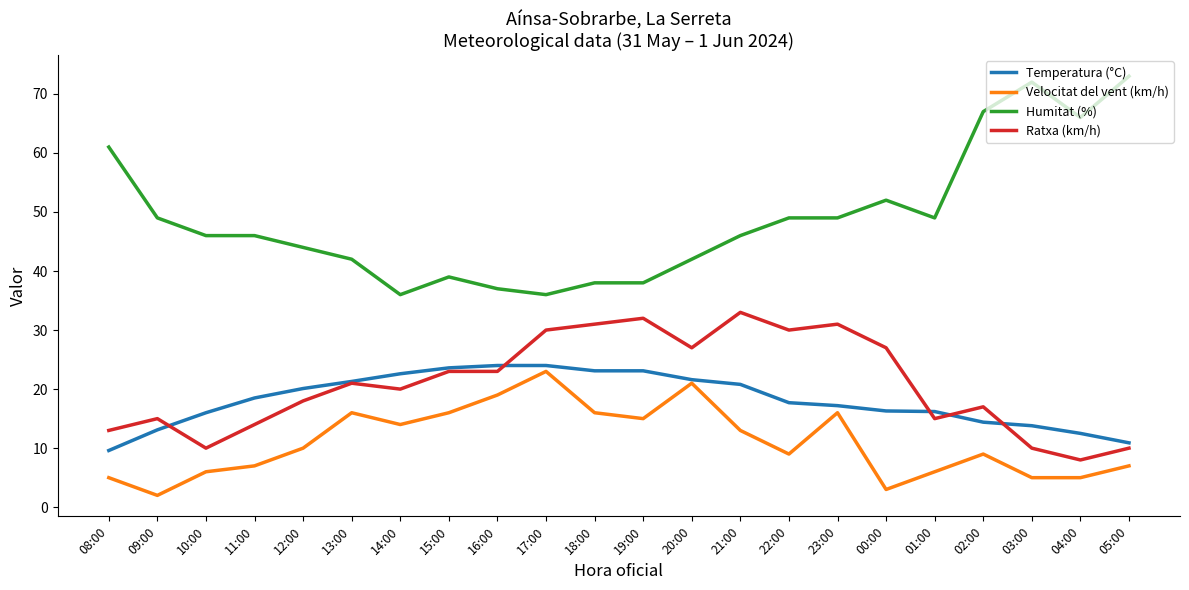

Which series has the widest spread of values?

Humitat (%)